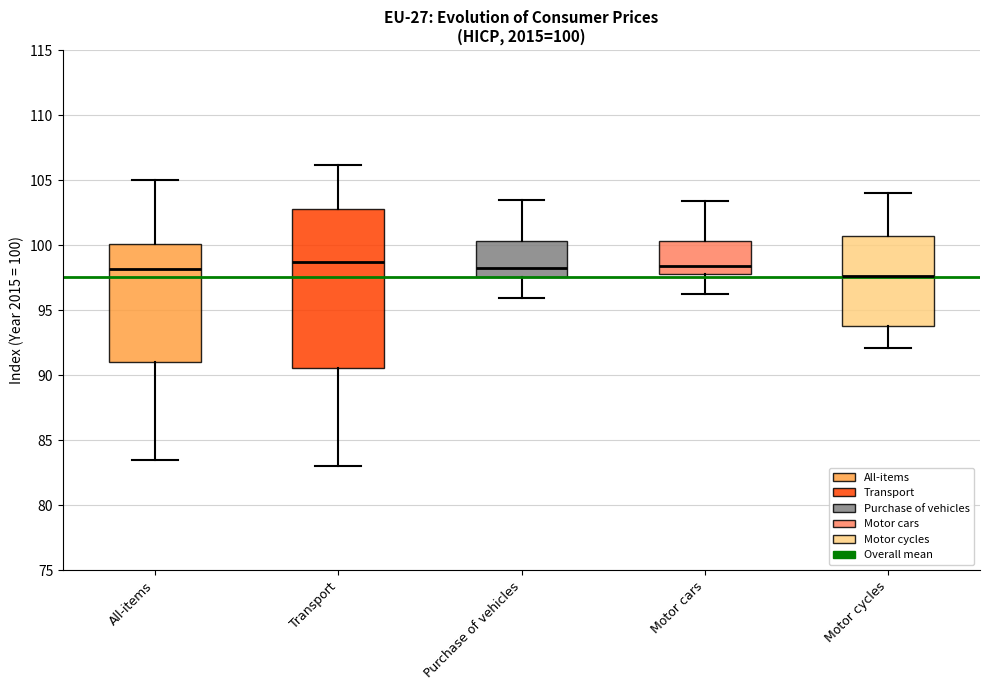

Which box's median line is the lowest?

Motor cycles